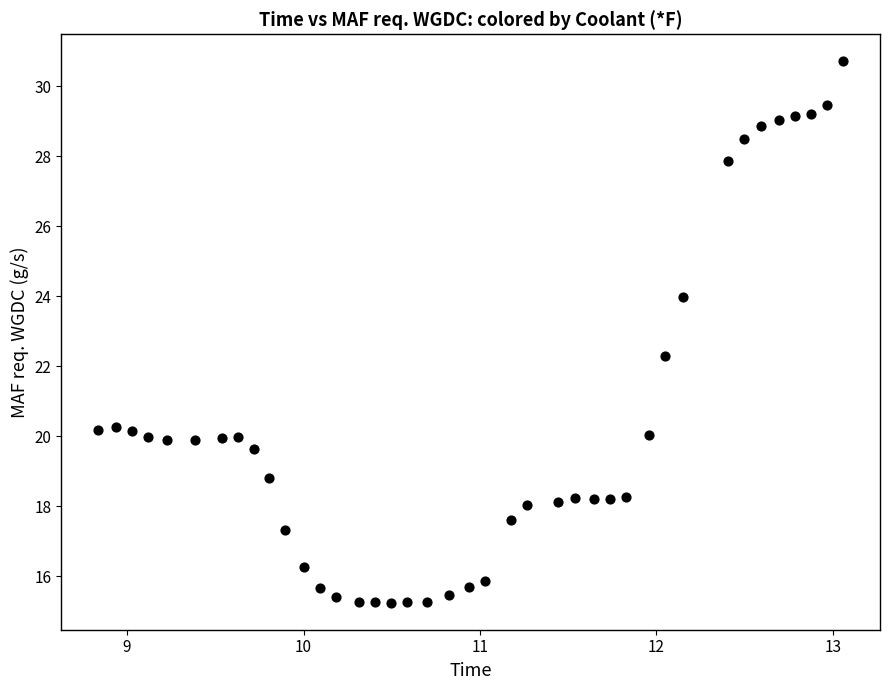

What Y value in the scatter plot is closest to 22?

22.3